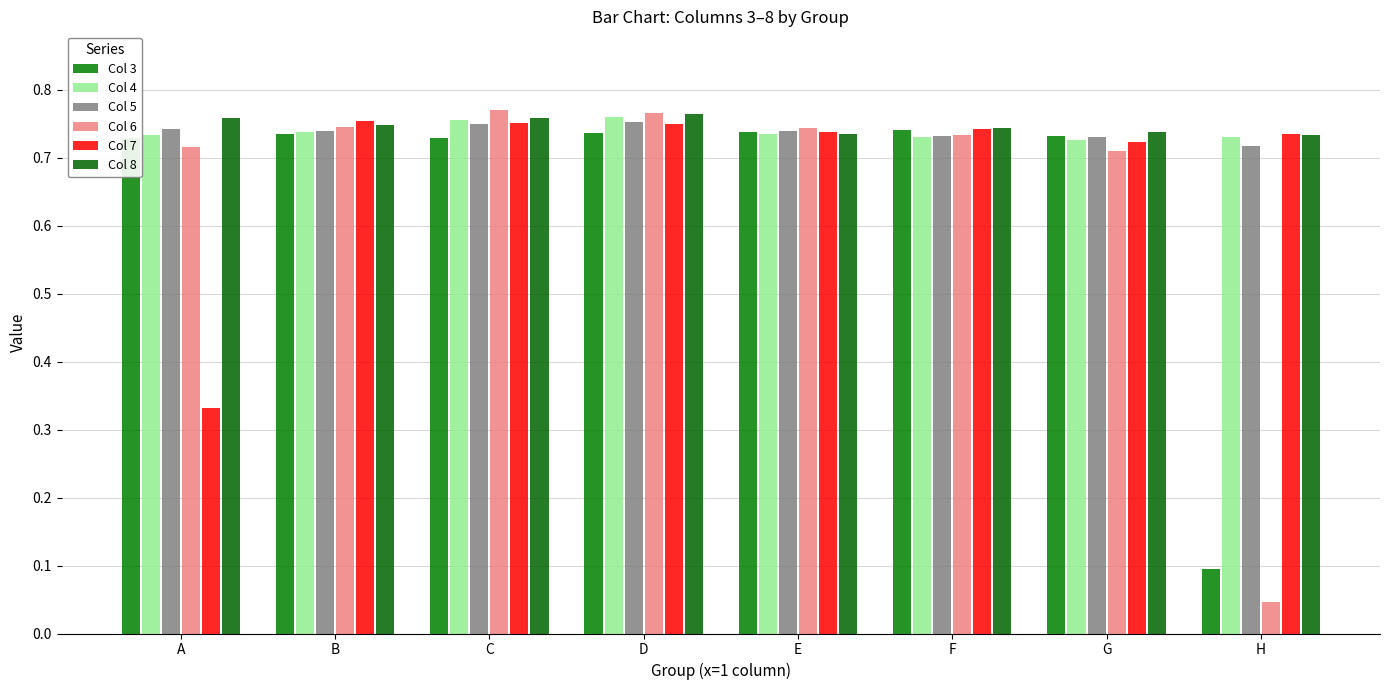

Which category has the lowest value across all series?

H